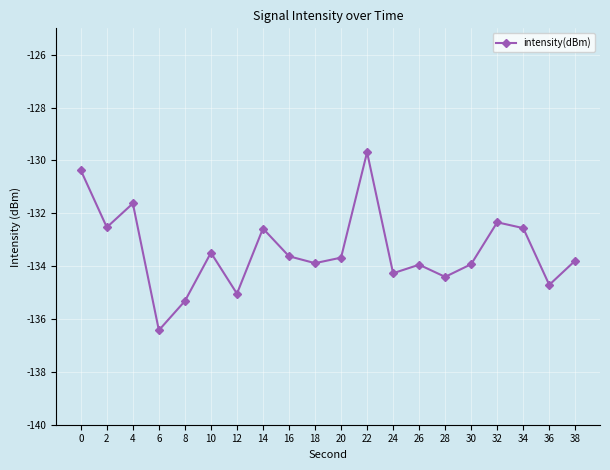

Read the value at 6.

-136.4